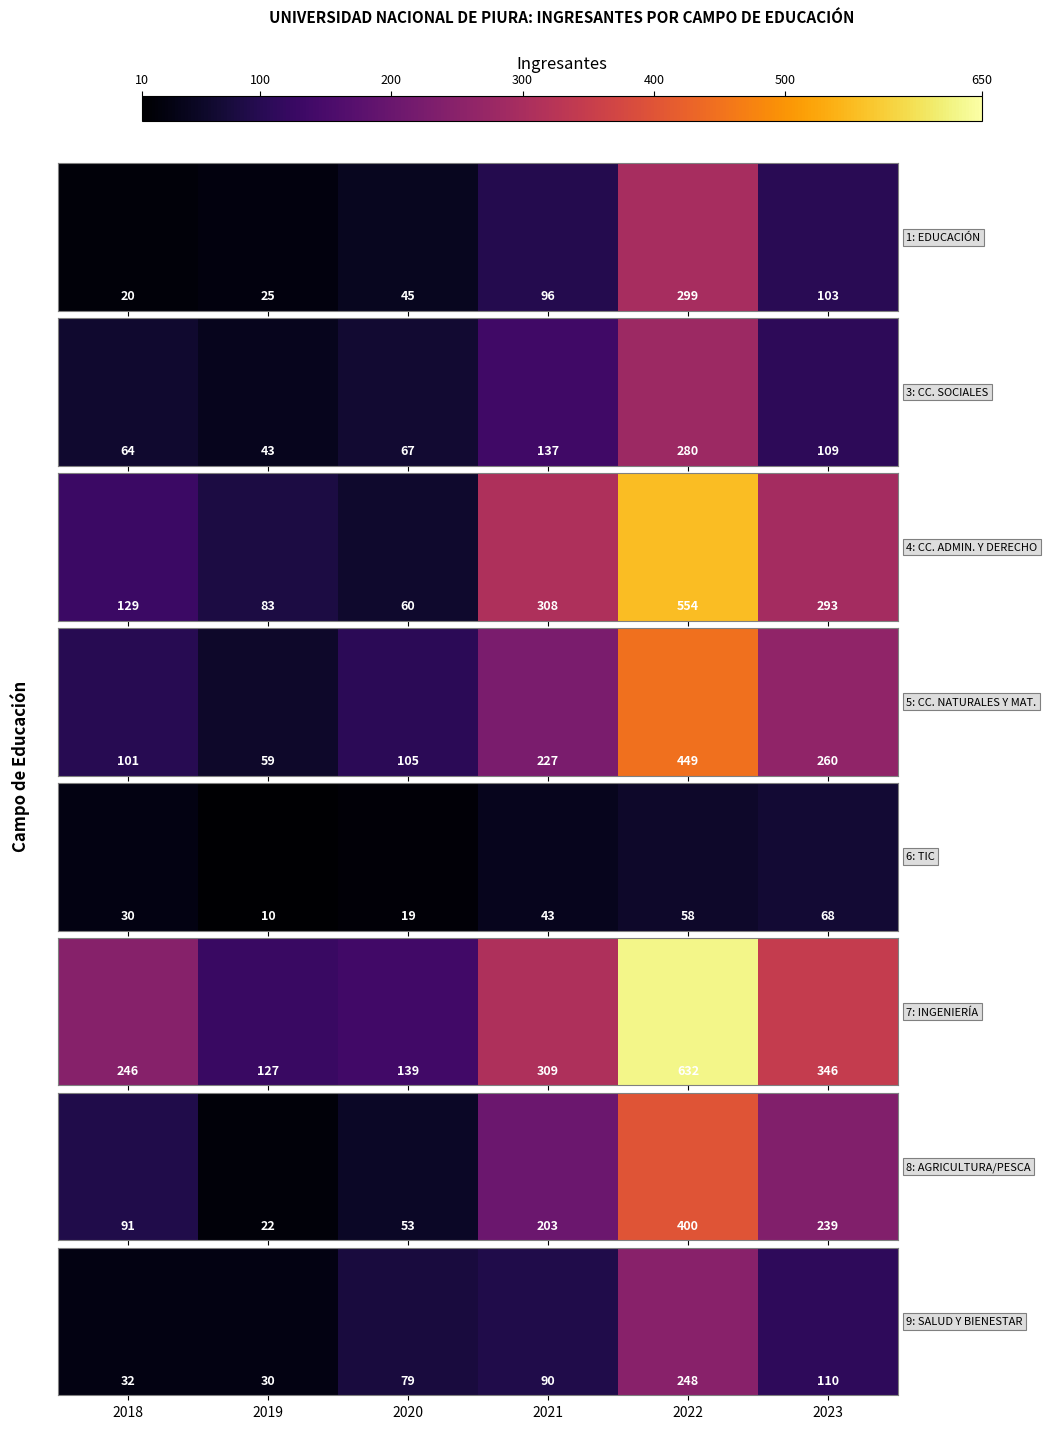

At which category does the chart reach its minimum across all series?

2019